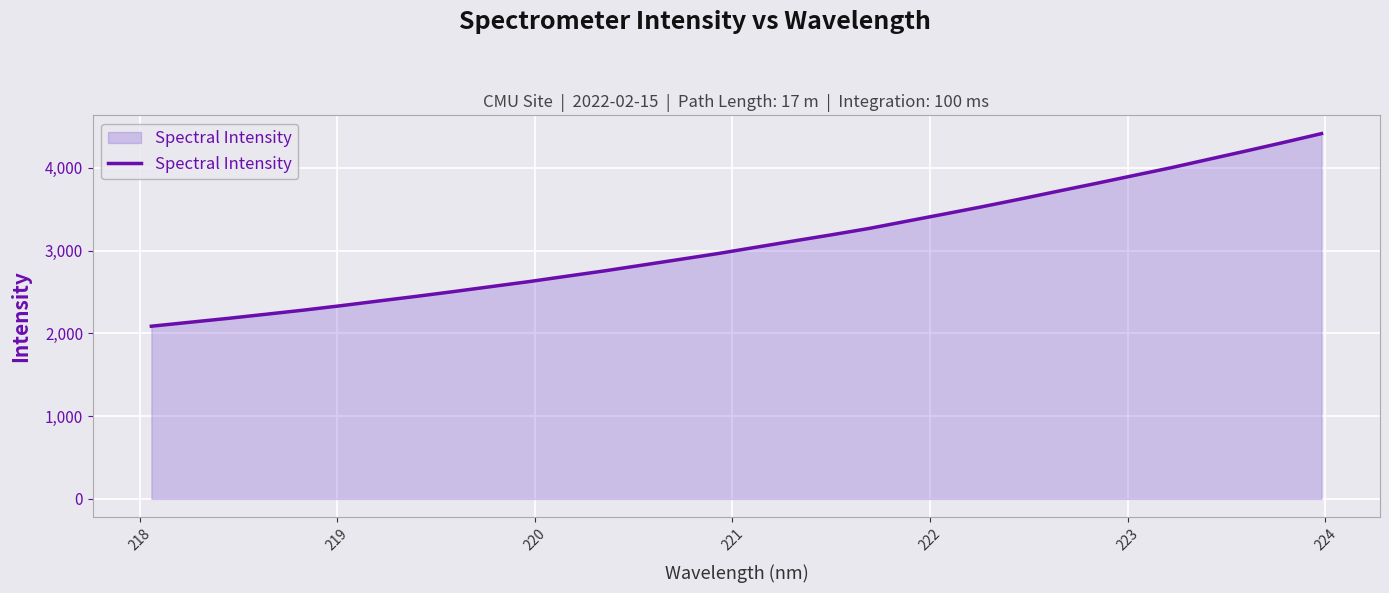

What is the smallest value displayed?

2085.8